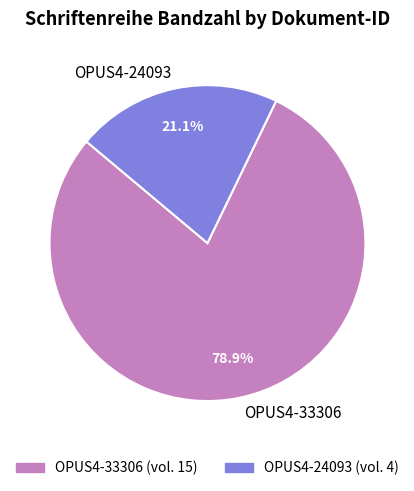

To the nearest percent, what portion does OPUS4-24093 represent?

21%